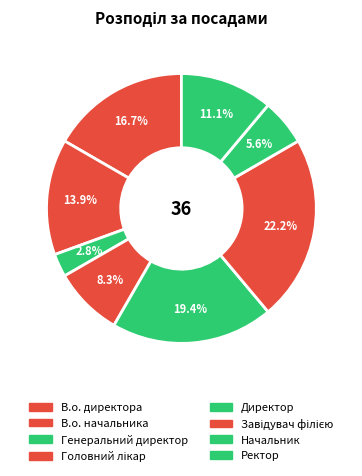

Count the number of slices in the pie.

8